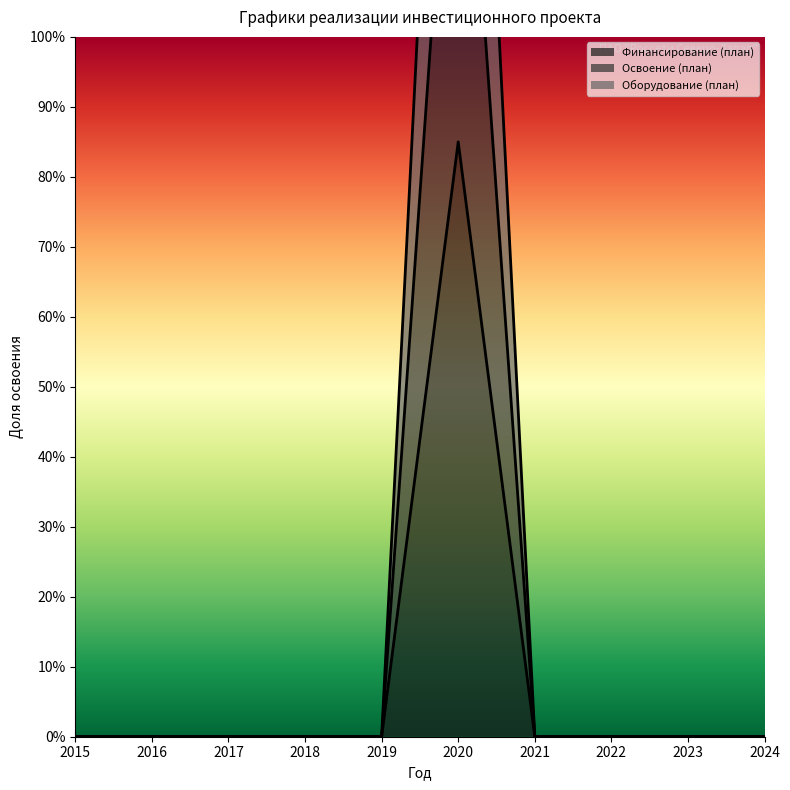

The value of Освоение (план) at 2015 is 0.9. True or false?

False